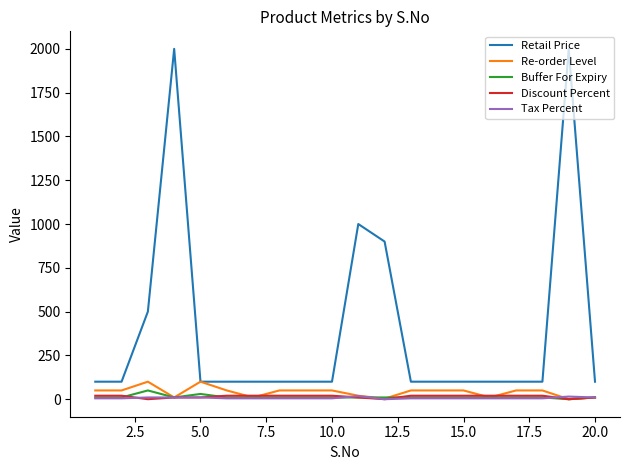

Is this an area chart (filled region under the line)?

No